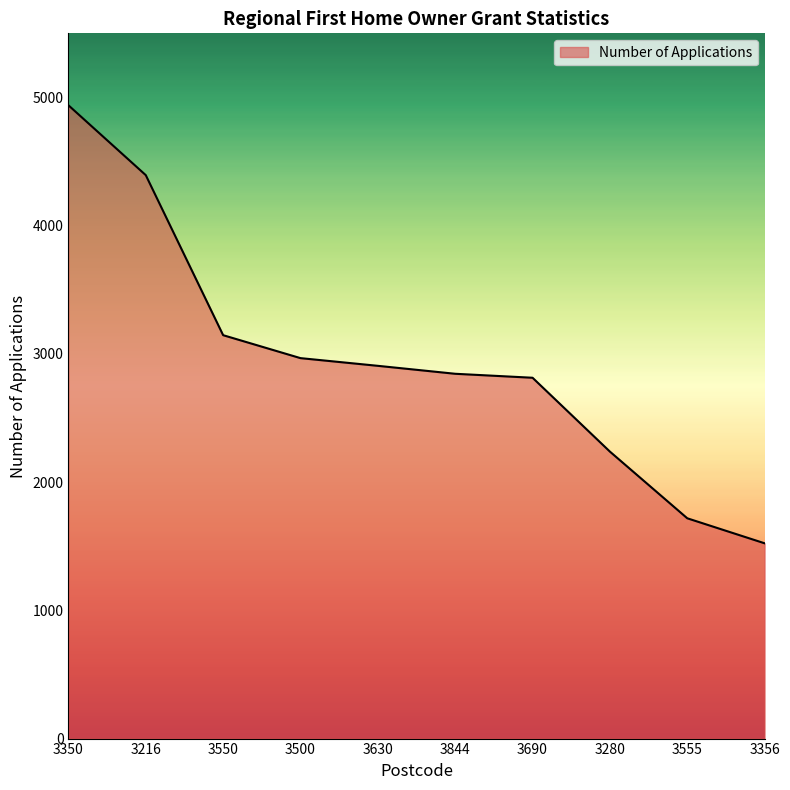

What position from the right is 3550?

8